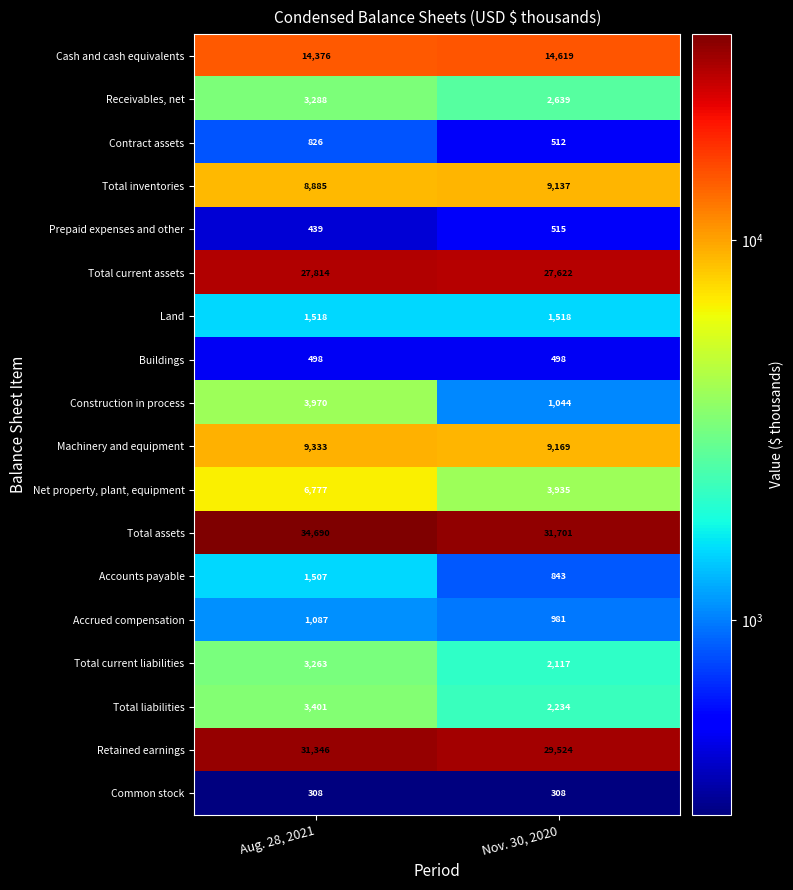

Count the number of data series in this chart.

18